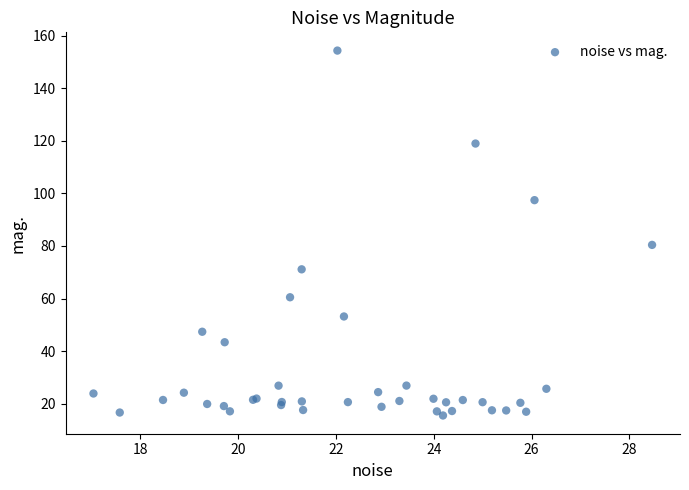

What Y value in the scatter plot is closest to 84?

80.4